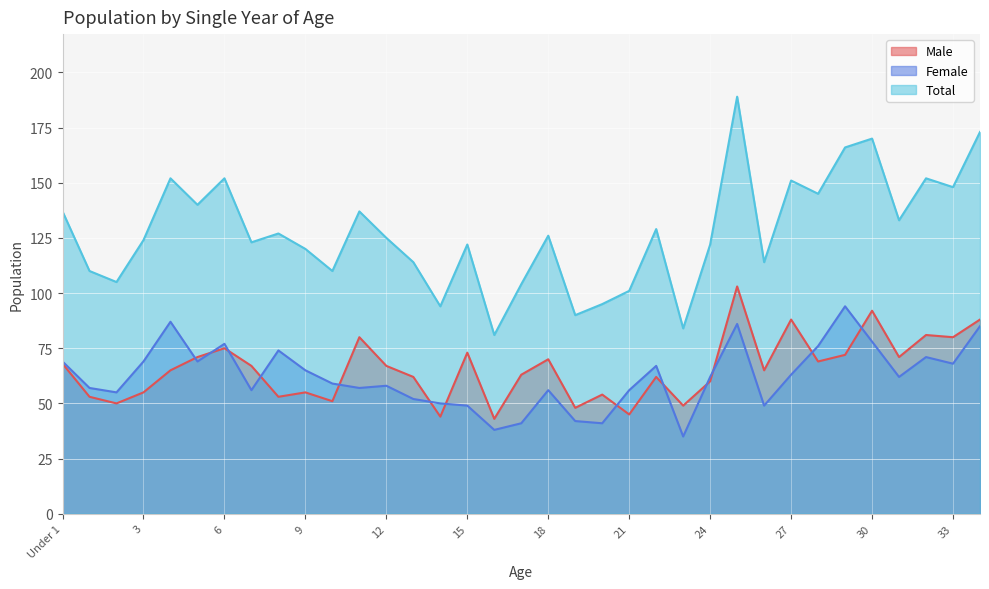

What is the total value across all series at 25?

378